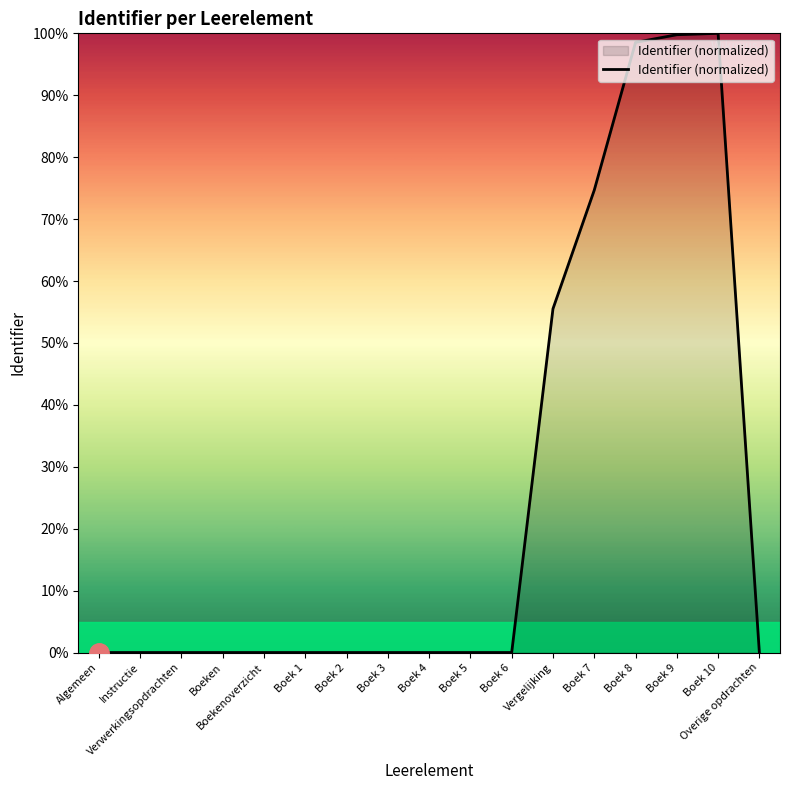

What is the difference between the second highest and minimum values?

99.8